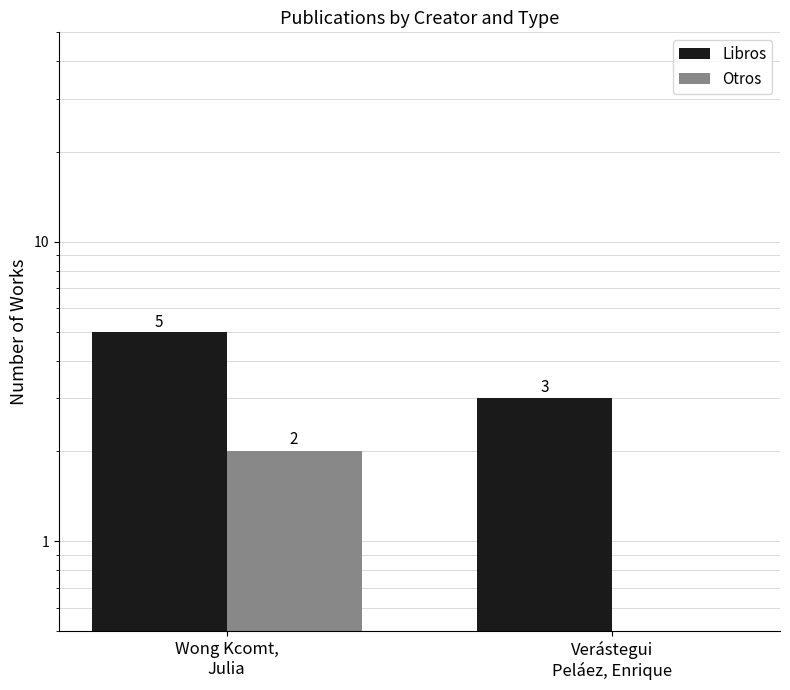

What is the sum of the Libros values at Wong Kcomt,
Julia and Verástegui
Peláez, Enrique?

8